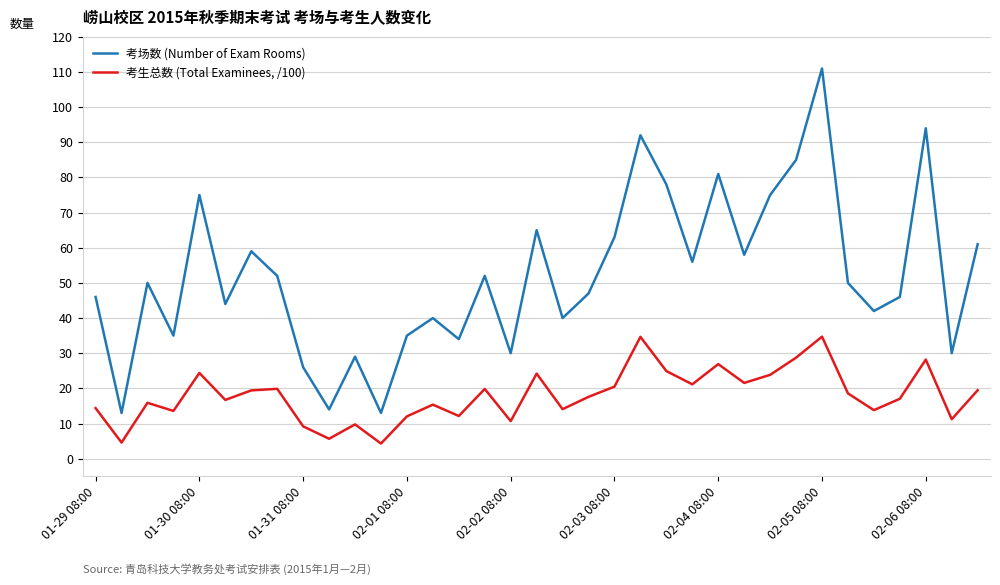

Which series has the widest spread of values?

考场数 (Number of Exam Rooms)